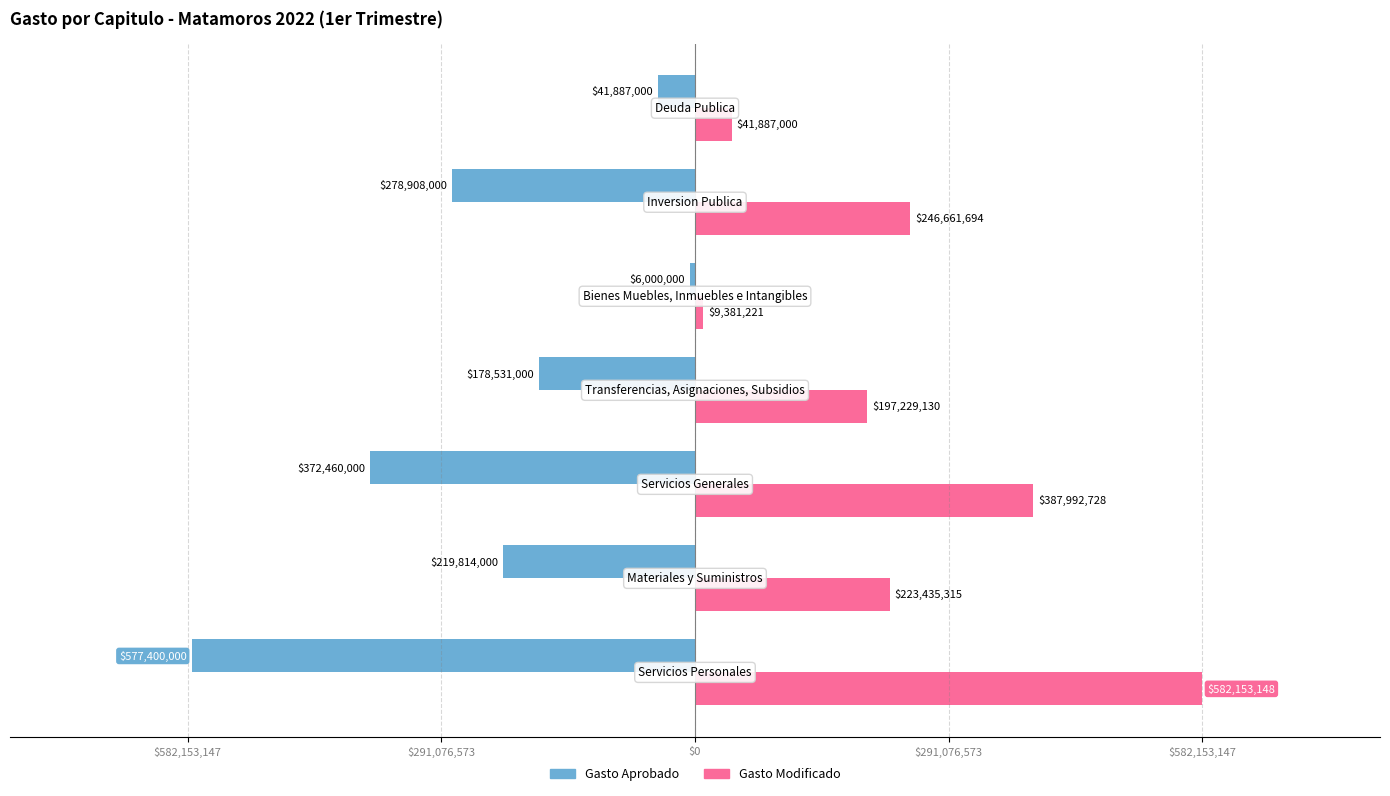

What are all the series names shown in the legend?

Gasto Aprobado, Gasto Modificado